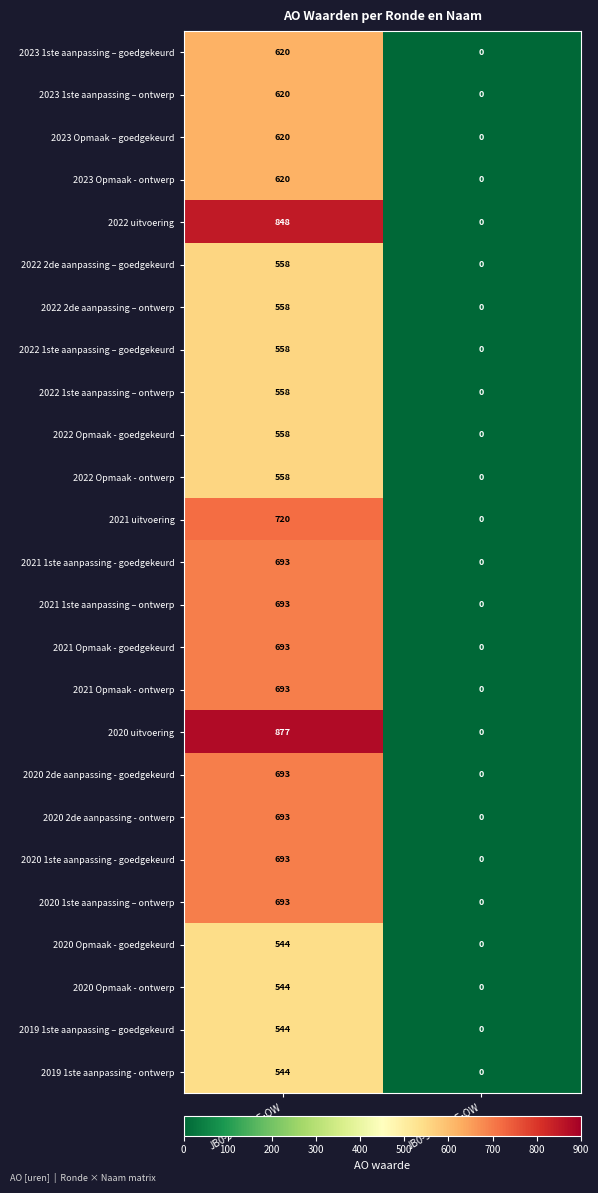

What is the sum of the 2021 Opmaak - goedgekeurd values at JB0-9JDGAAE-OW and JB0-9JDBAAE-OW?

693